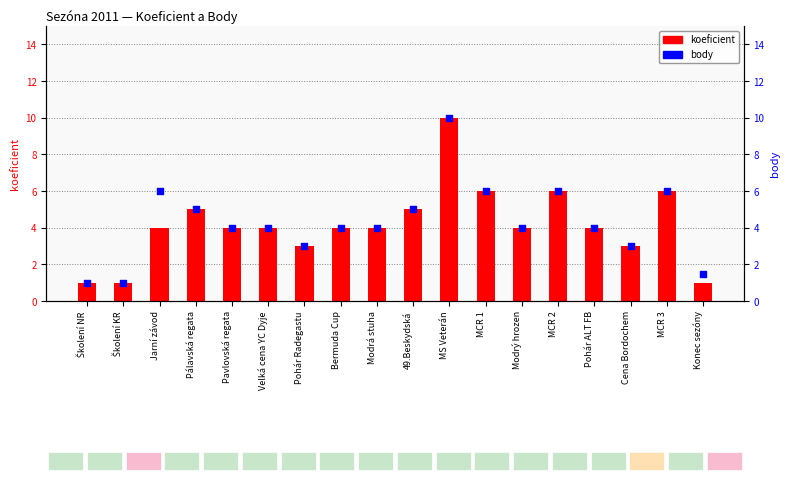

Which series contains the lowest Y value?

koeficient